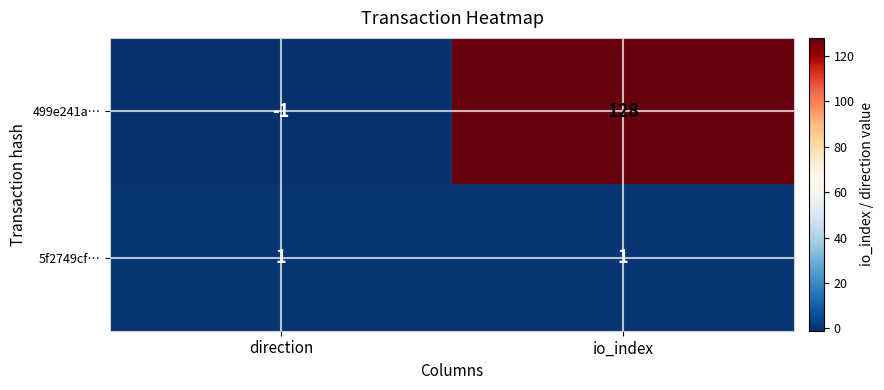

What is the total value across all series at io_index?

129